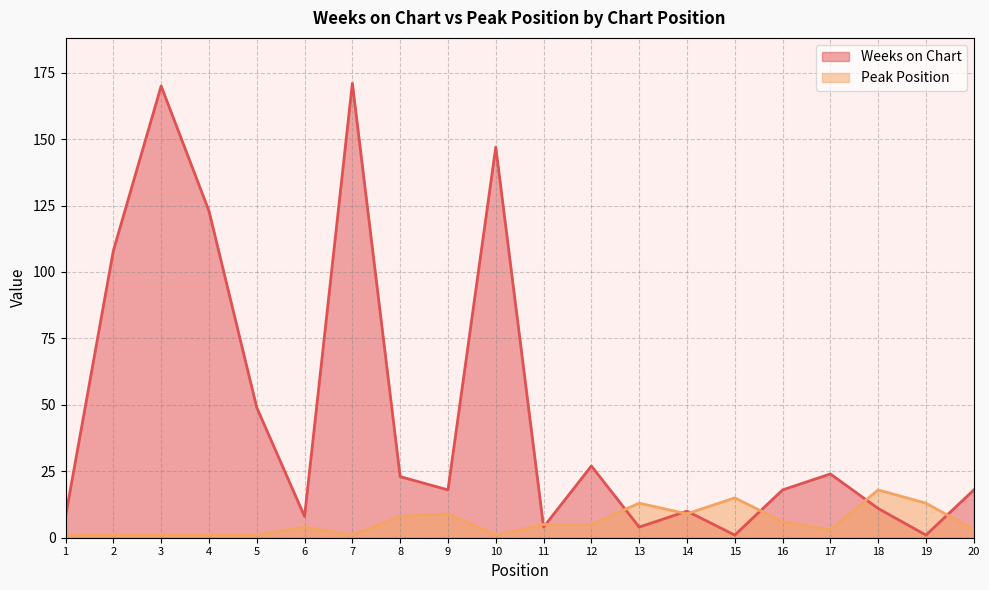

True or false: Peak Position and Weeks on Chart cross at least once.

True